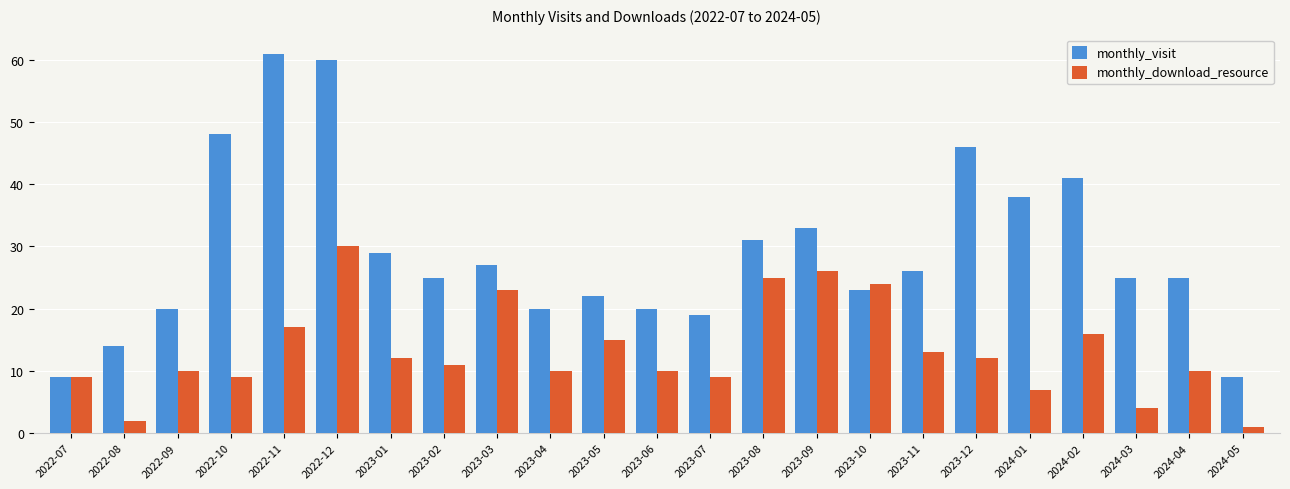

Which series has the largest total across all categories?

monthly_visit